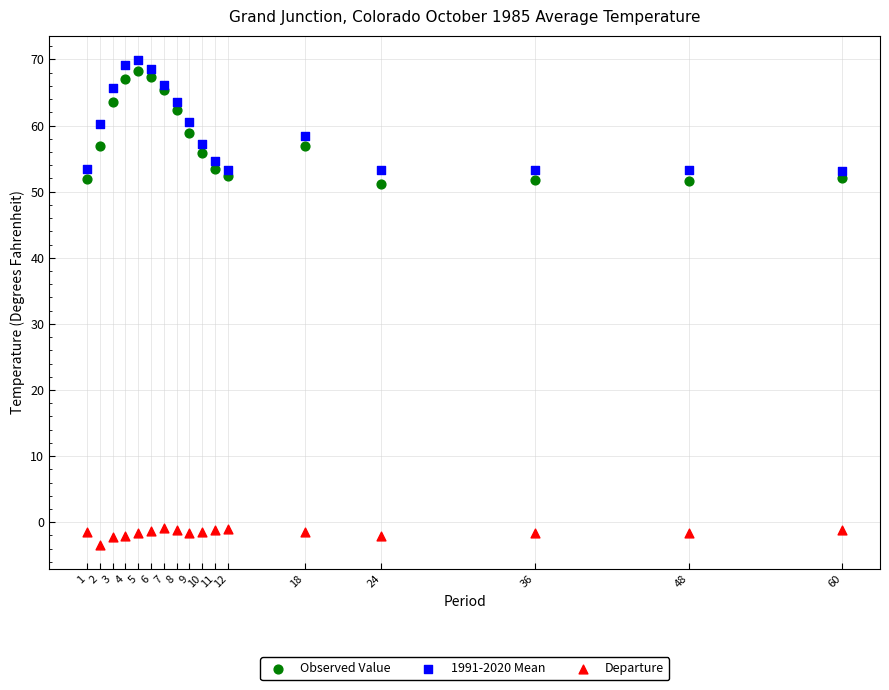

Which series reaches the minimum Y coordinate?

Departure